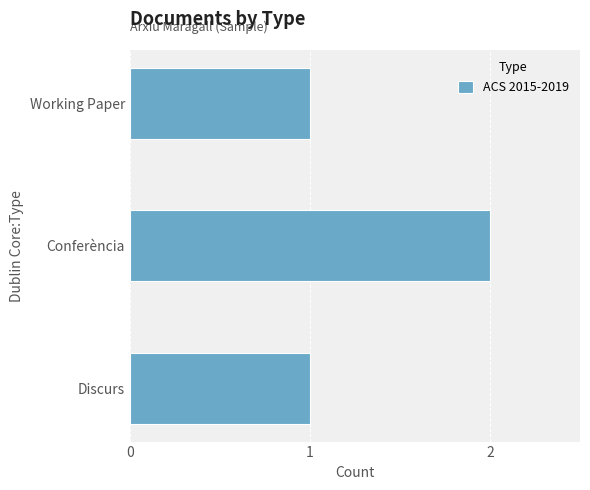

At which category does the chart reach its peak across all series?

Conferència